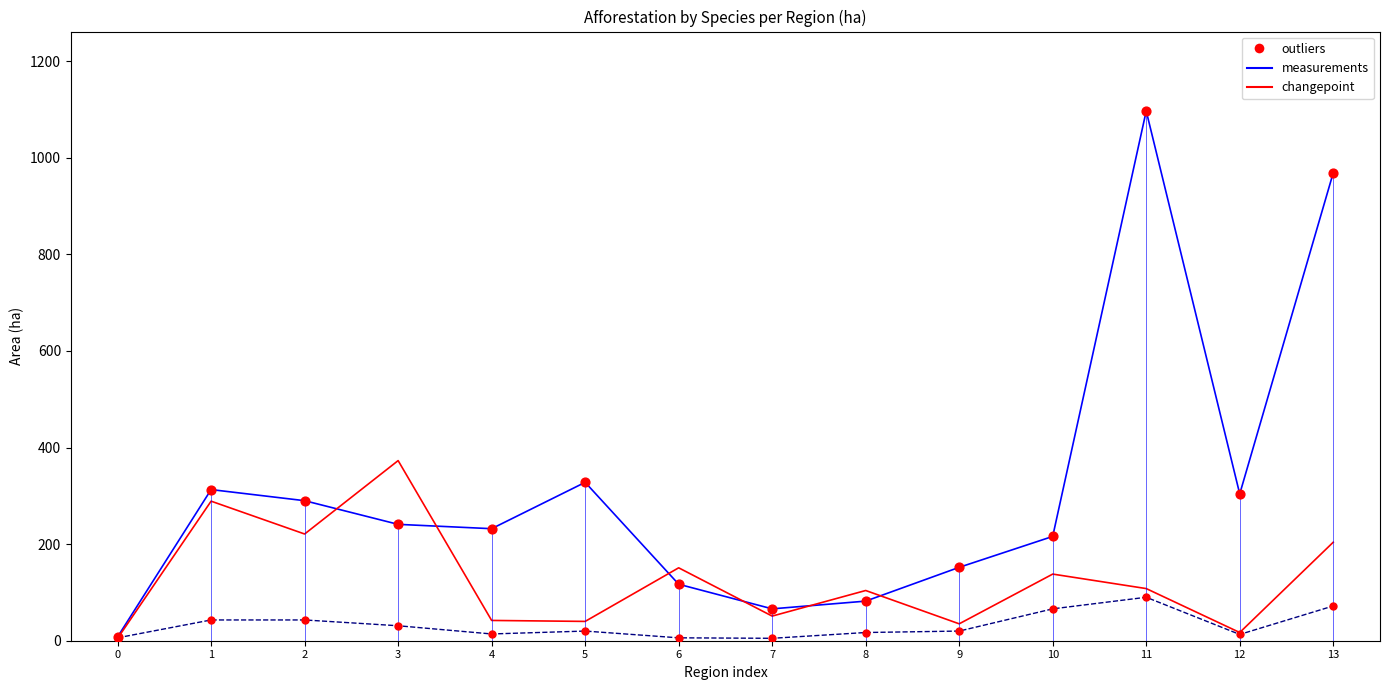

What is the total value across all series at 7?

122